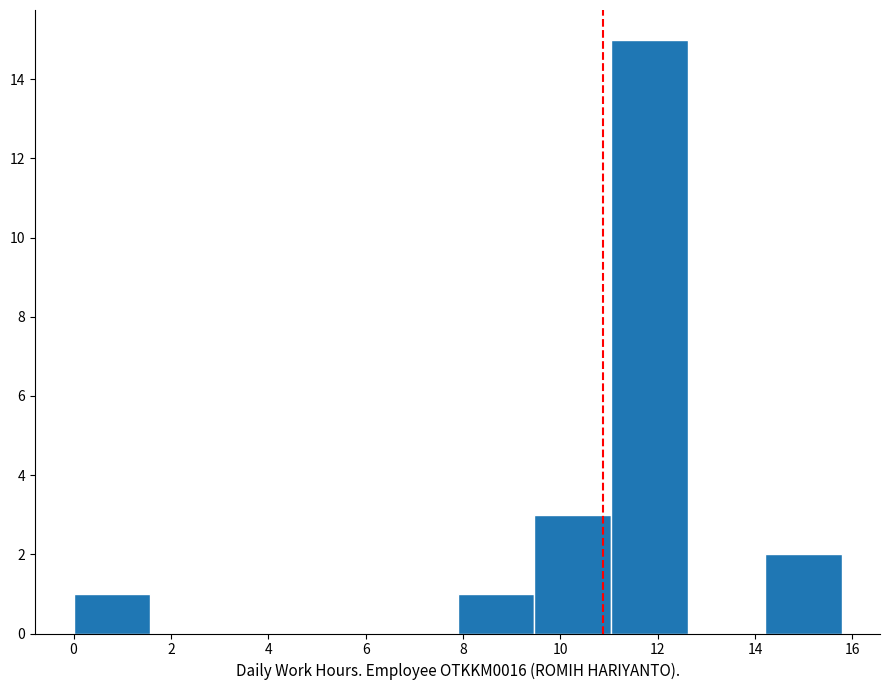

Reading left to right, list every bar in this chart as the range it spans on the x-axis followed by its height. Neither the bar edges nor the heights are printed on the chart, so give them approximately, as read against the axes.

0.0 to 1.6: 1
1.6 to 3.2: 0
3.2 to 4.8: 0
4.8 to 6.4: 0
6.4 to 7.8: 0
7.8 to 9.4: 1
9.4 to 11.0: 3
11.0 to 12.6: 15
12.6 to 14.2: 0
14.2 to 15.8: 2